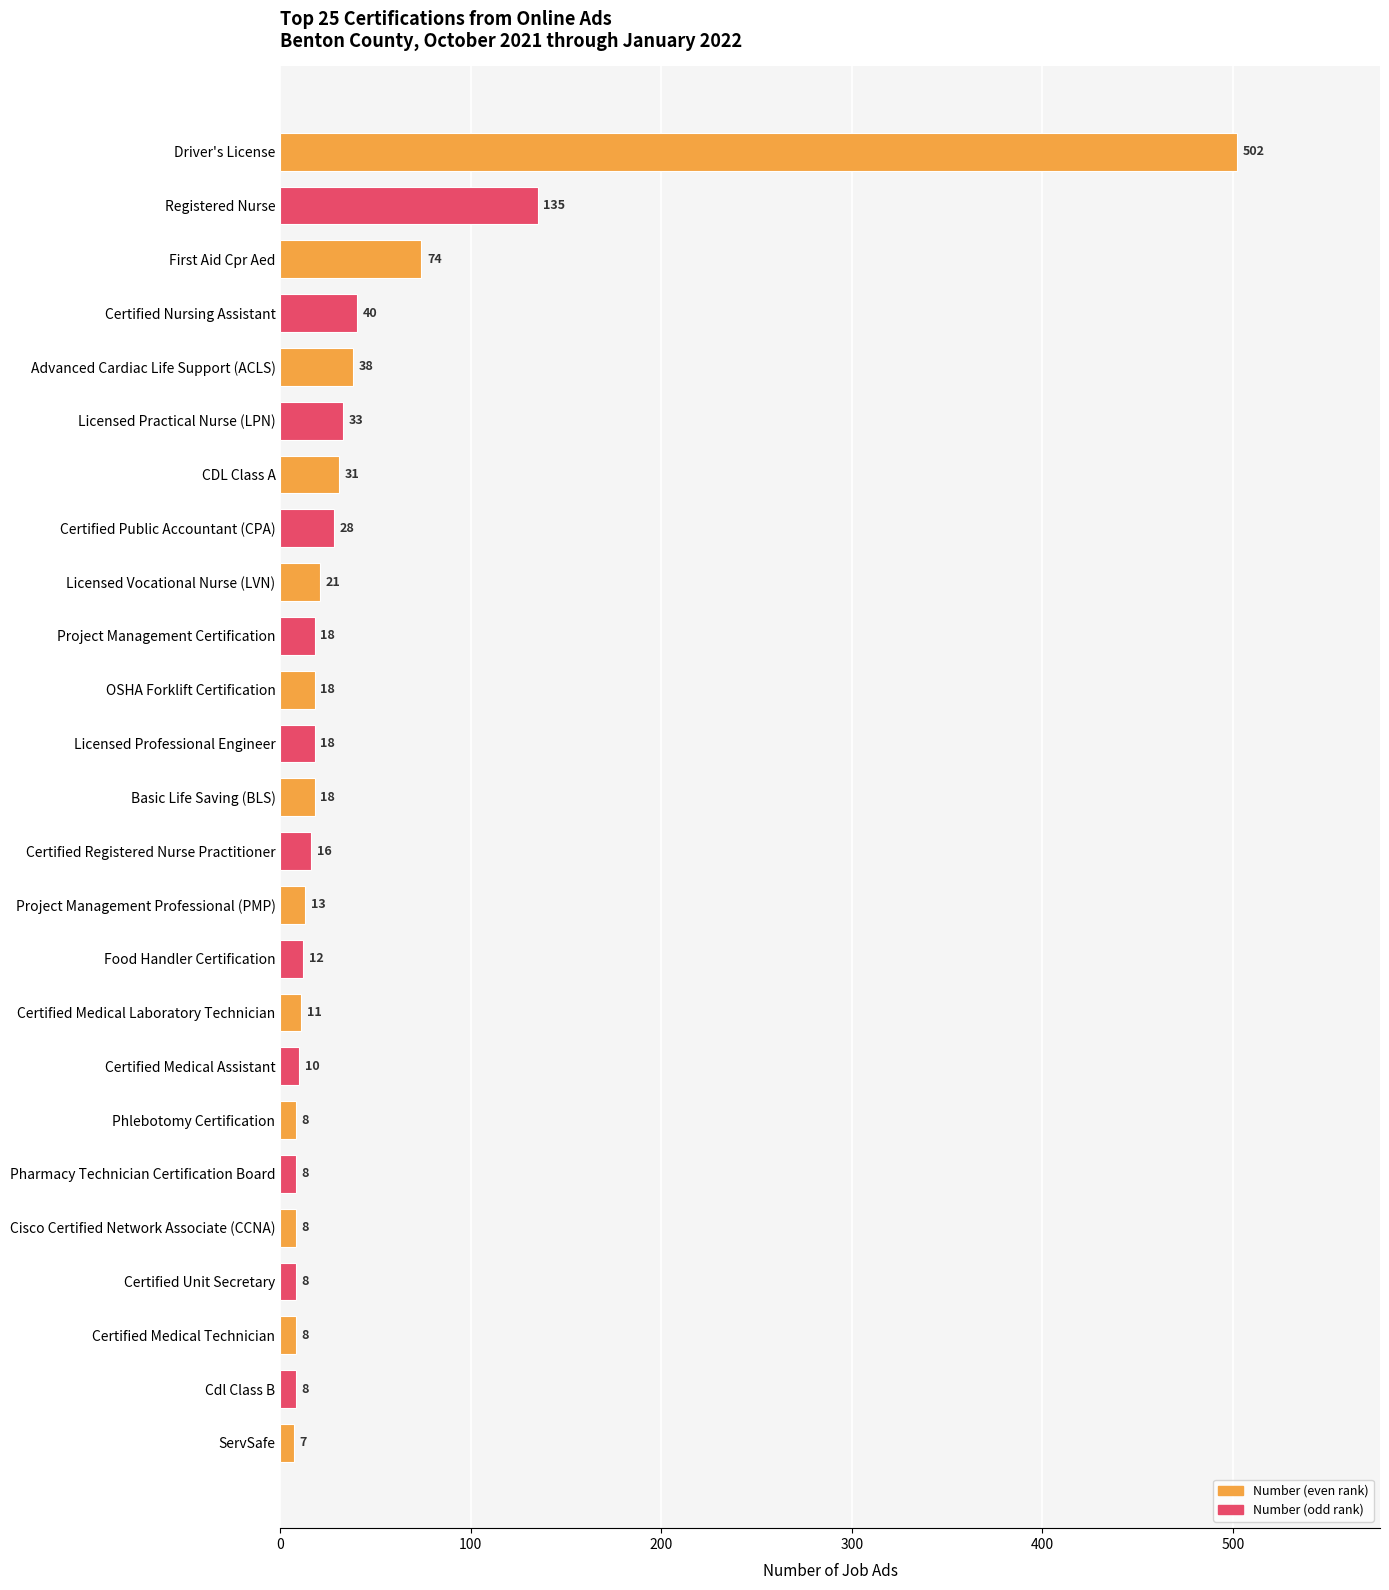

Reading top to bottom, list all the values displayed in this chart.

502	135	74	40	38	33	31	28	21	18	18	18	18	16	13	12	11	10	8	8	8	8	8	8	7